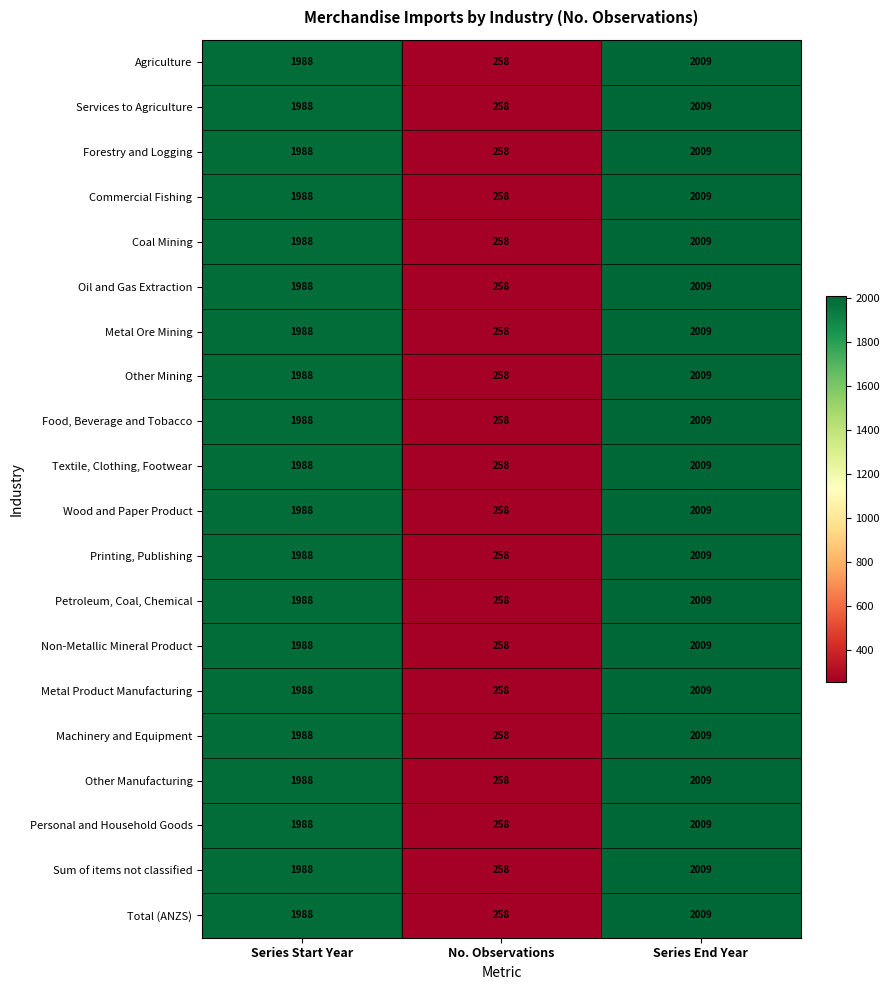

At how many categories does at least one series exceed 712?

2